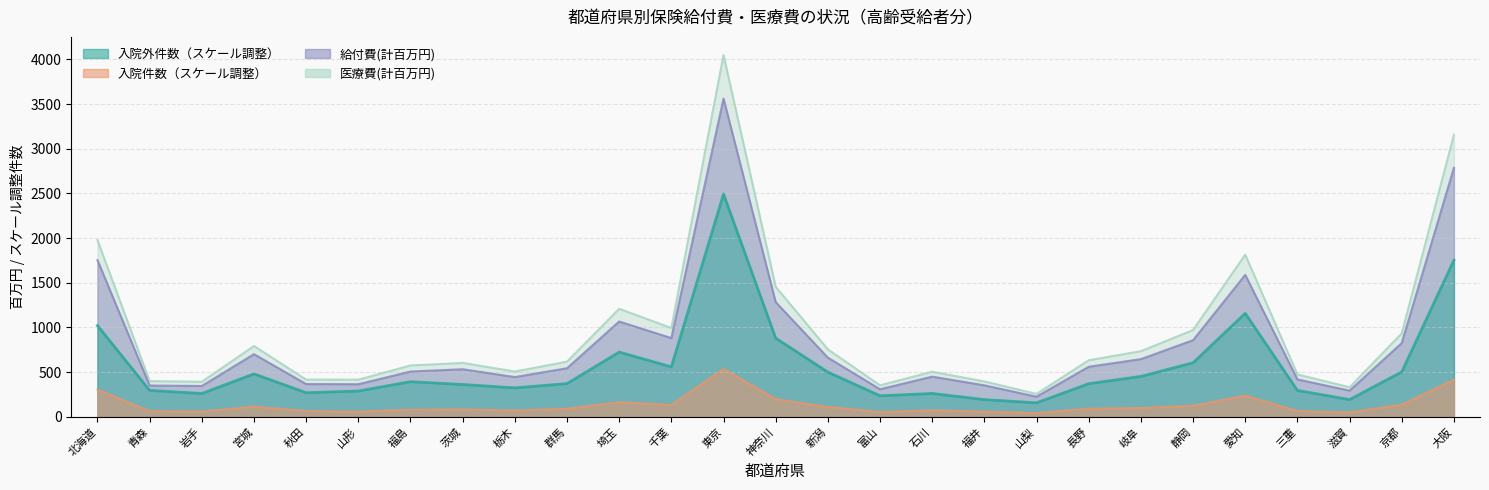

What is the difference between the maximum and minimum values in the 入院件数 series?

493.3